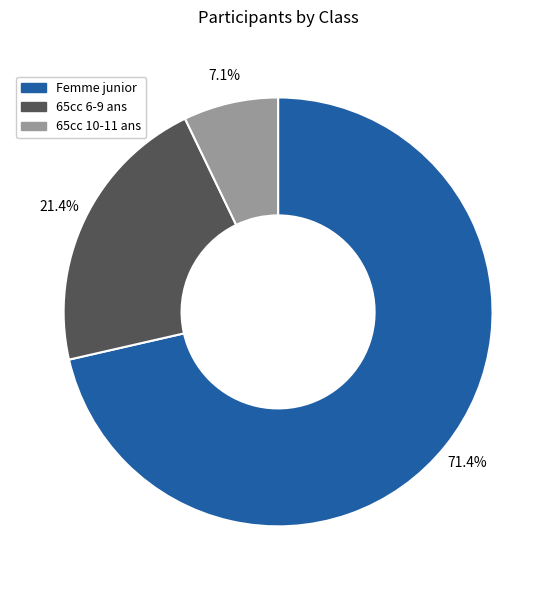

Rank the categories by value from highest to lowest.

Femme junior, 65cc 6-9 ans, 65cc 10-11 ans